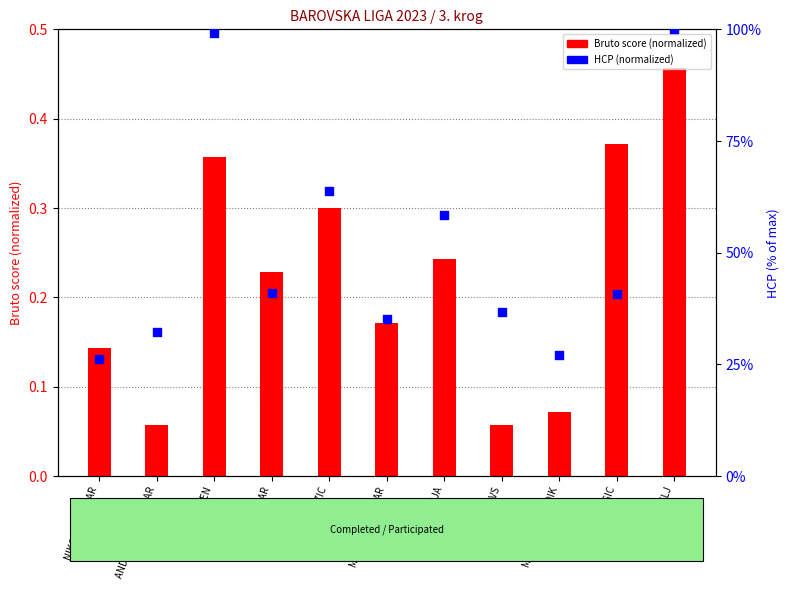

Which series has the largest Y range (max minus min)?

HCP (normalized)